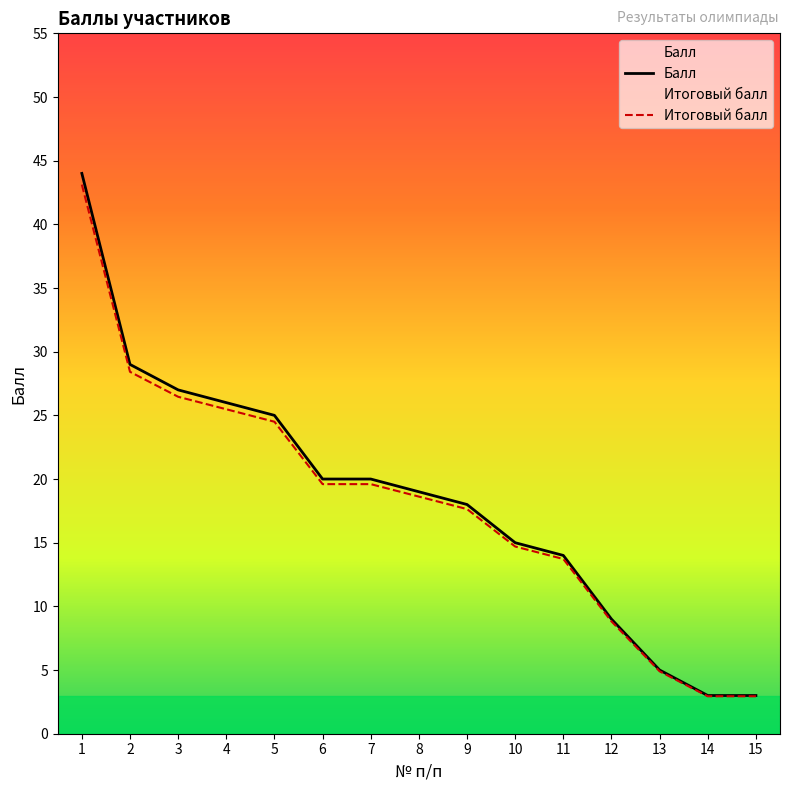

Reading left to right, what are all the values shown in this chart?

Балл: 1=44.0	2=29.0	3=27.0	4=26.0	5=25.0	6=20.0	7=20.0	8=19.0	9=18.0	10=15.0	11=14.0	12=9.0	13=5.0	14=3.0	15=3.0
Итоговый балл: 1=43.1	2=28.4	3=26.5	4=25.5	5=24.5	6=19.6	7=19.6	8=18.6	9=17.6	10=14.7	11=13.7	12=8.8	13=4.9	14=2.9	15=2.9